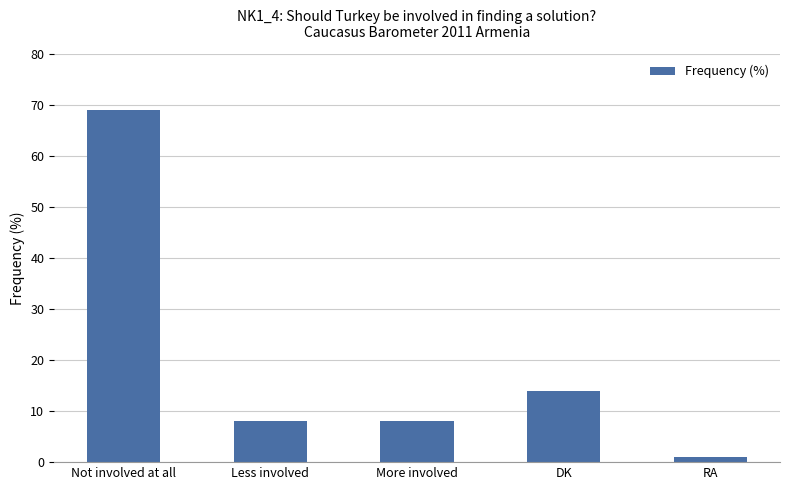

Which label corresponds to the largest value in the chart?

Not involved at all